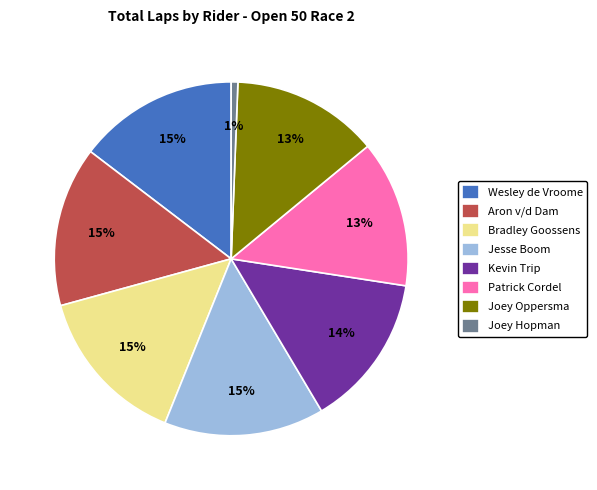

The Joey Oppersma slice represents 1% of the pie. True or false?

False